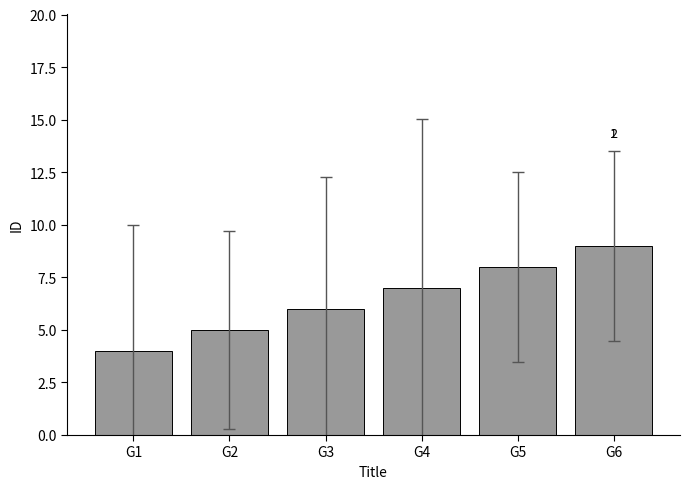

What is the value of the 4th bar from the left?

7